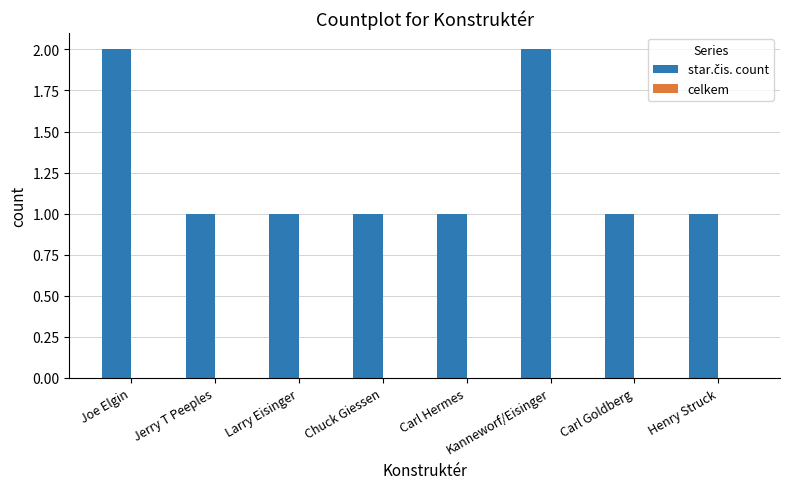

What is the label of the 7th bar from the right?

Jerry T Peeples